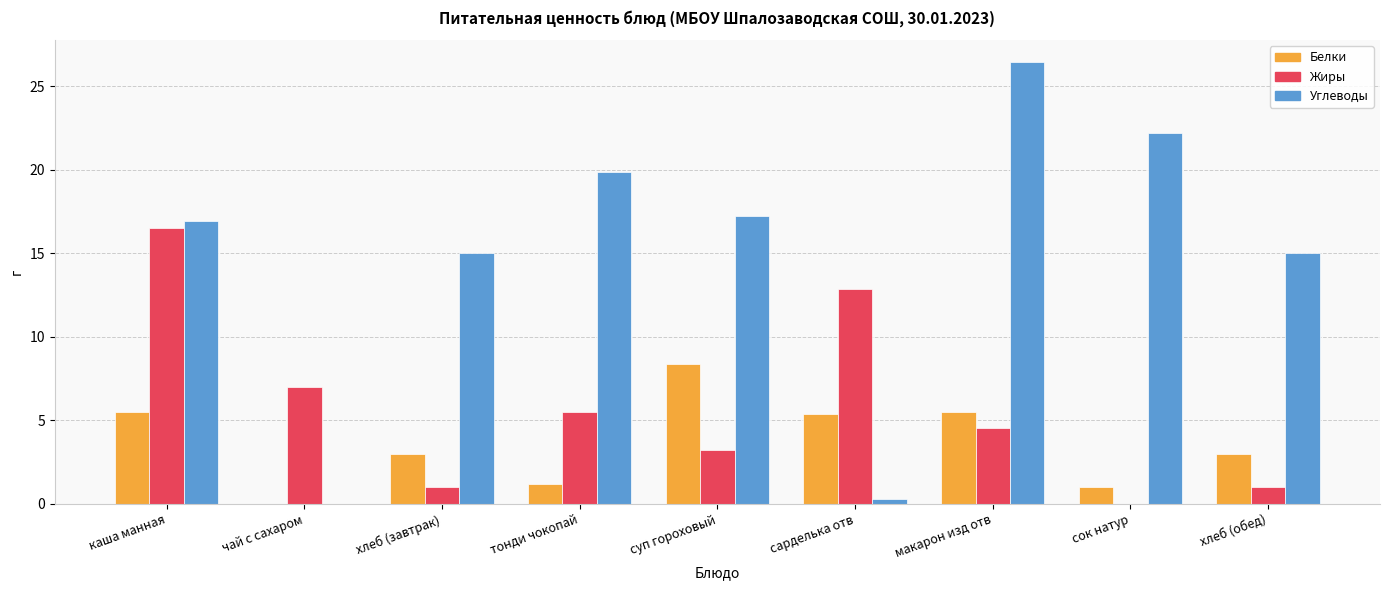

Are the bars grouped side by side (vs. stacked)?

Yes